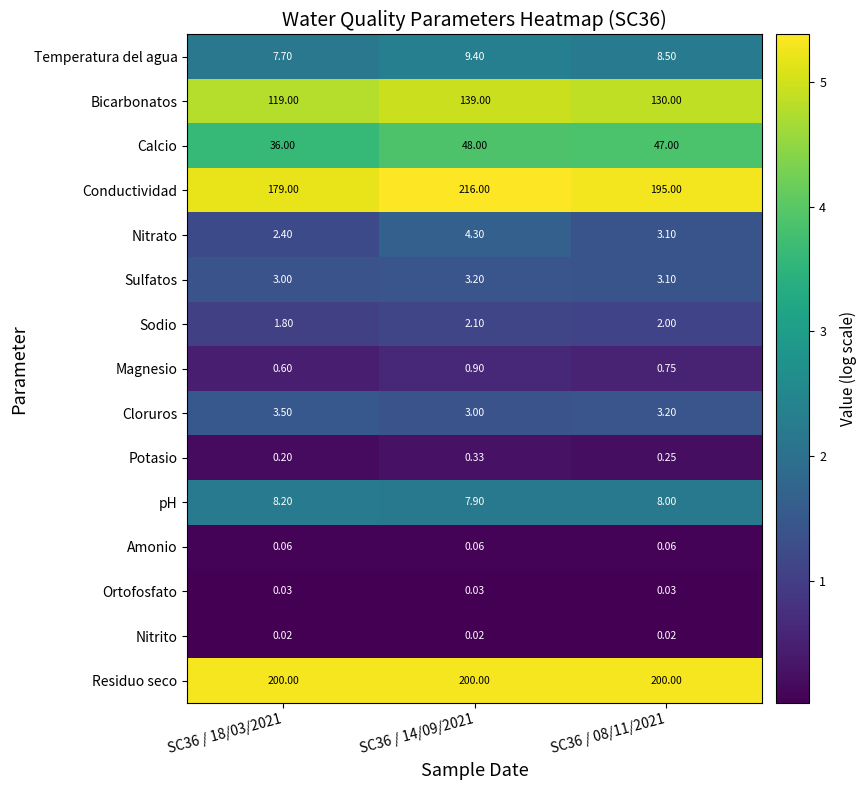

Which series has the largest range (max minus min)?

Conductividad